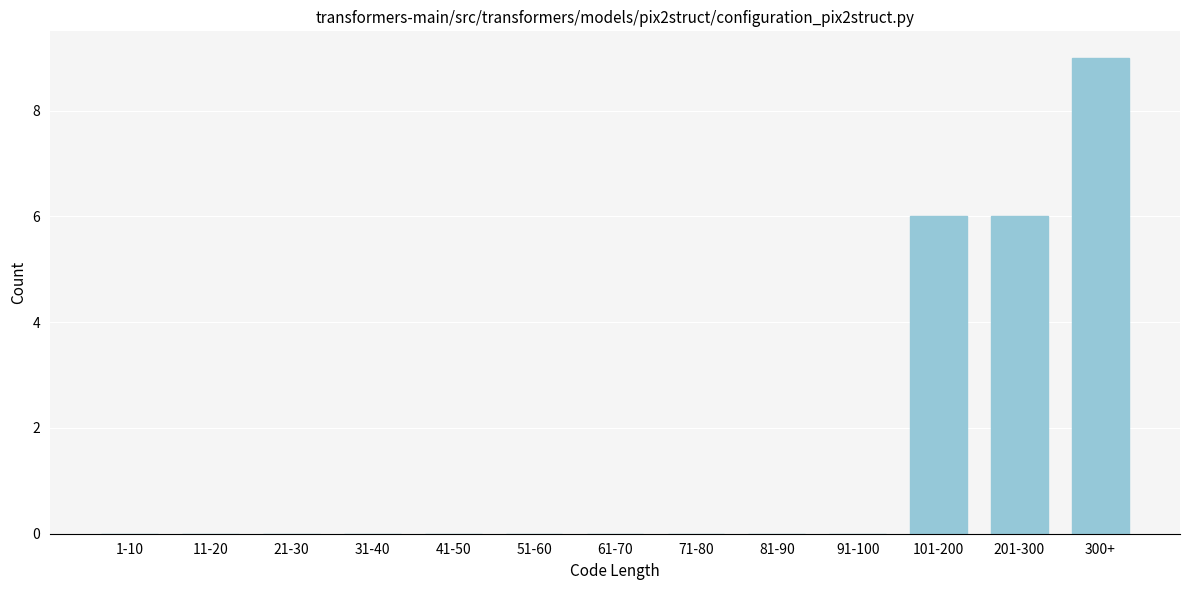

Reading left to right, list all the values displayed in this chart.

1-10=0	11-20=0	21-30=0	31-40=0	41-50=0	51-60=0	61-70=0	71-80=0	81-90=0	91-100=0	101-200=6	201-300=6	300+=9